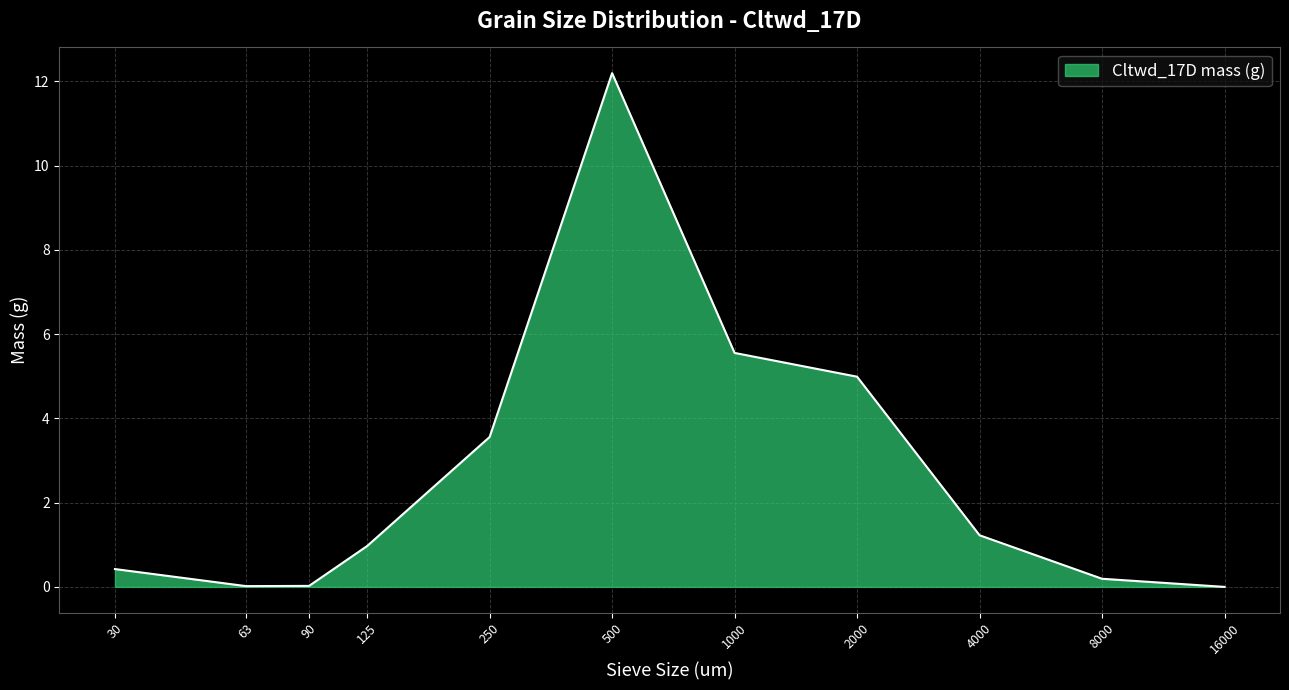

What is the difference between the maximum and minimum values?

12.2